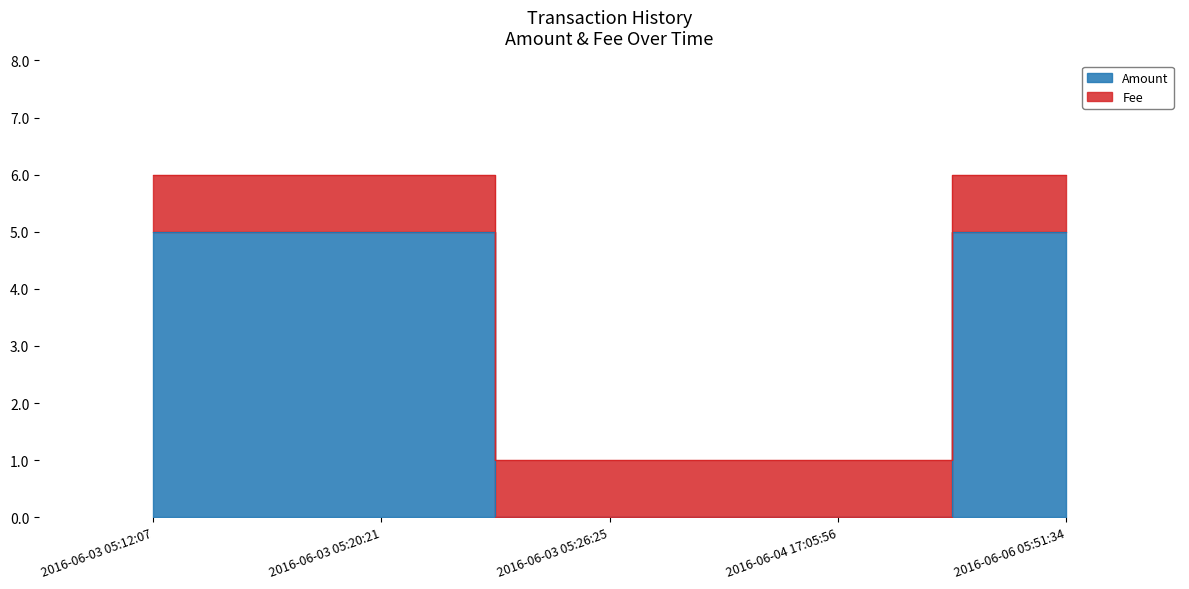

What is the label of the 1st point from the left?

2016-06-03 05:12:07